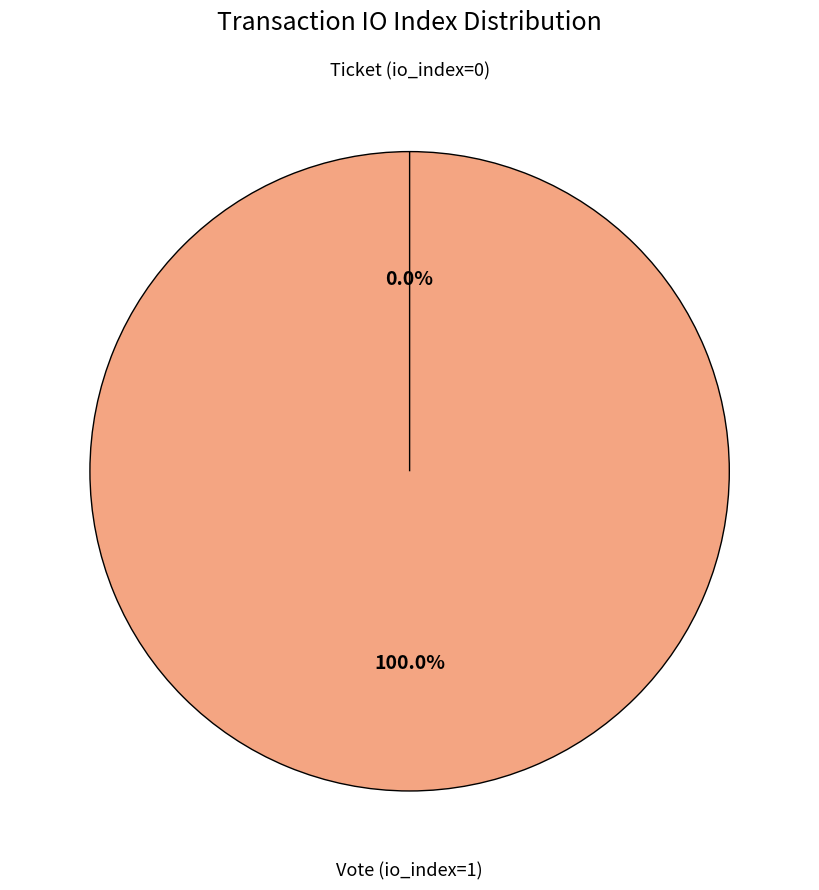

How many slices are in this pie chart?

2